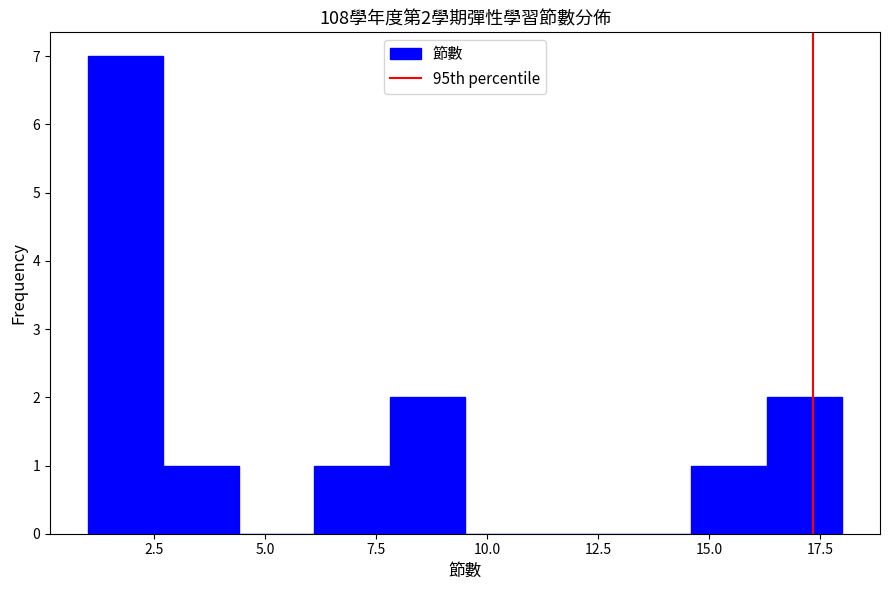

Read against the x-axis, roughly where is the centre of the tallest bar?

2.0